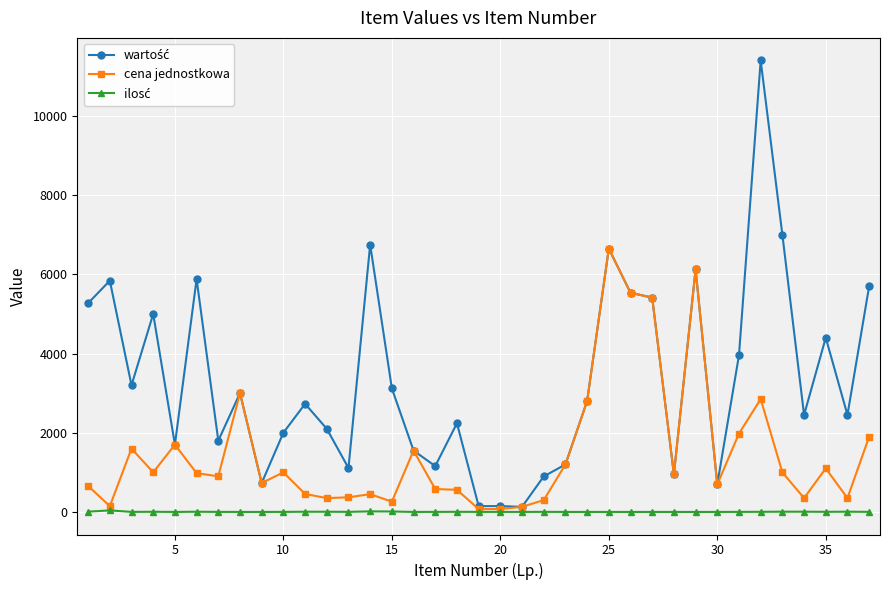

True or false: cena jednostkowa has more than 1 interior local peaks.

True